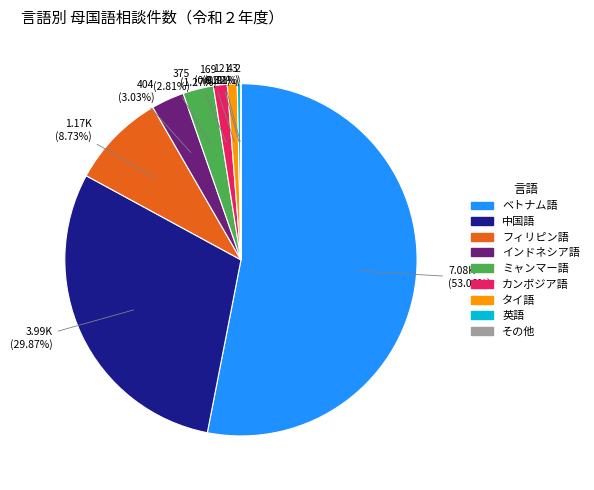

The 中国語 slice represents 24% of the pie. True or false?

False